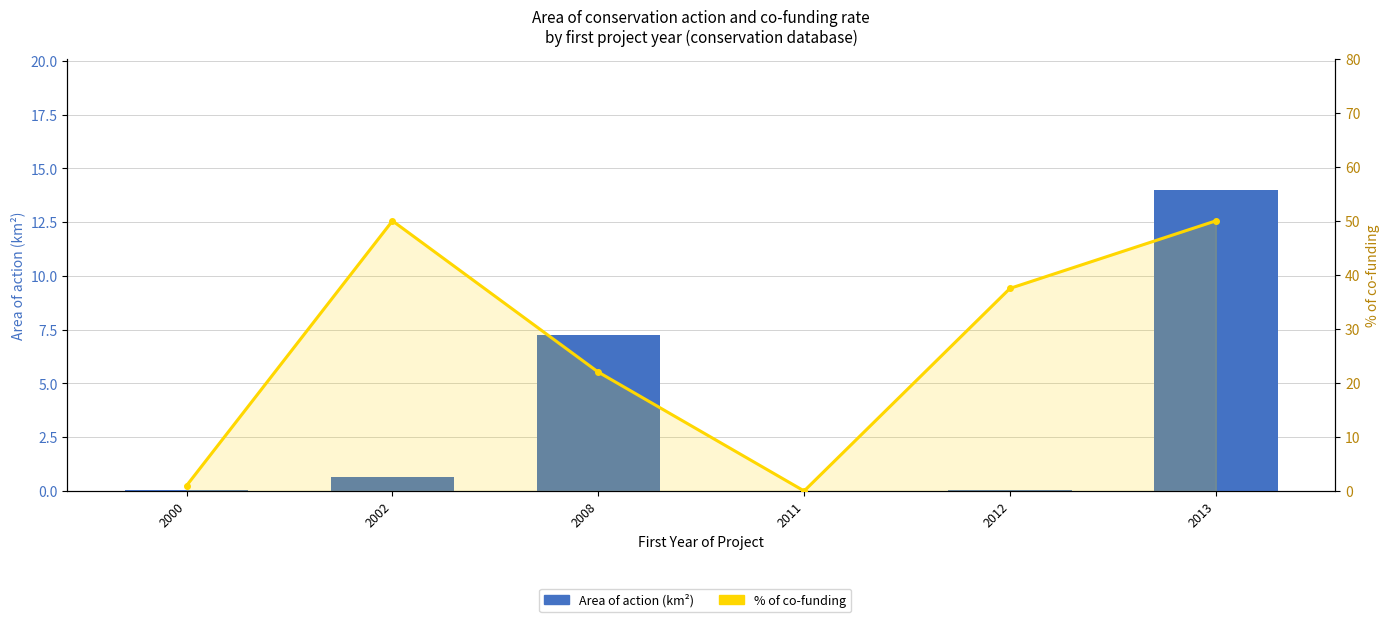

Reading right to left, transcribe all the data shown in this chart.

Area of action (km²): 14.0	0.1	0.0	7.3	0.6	0.1
% of co-funding: 50.0	37.5	0.0	22.0	50.0	1.0